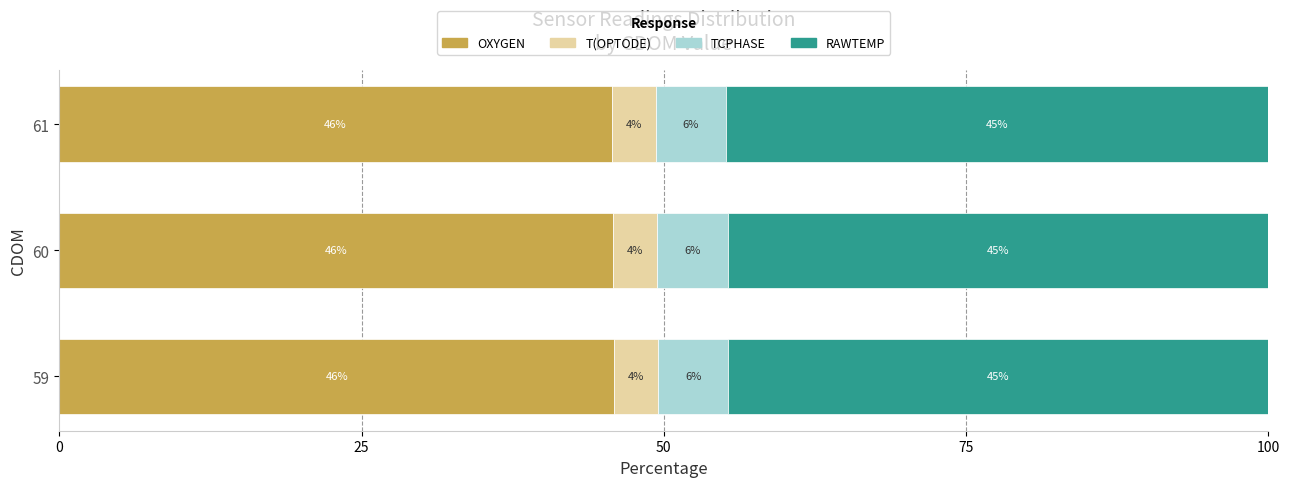

Which category has the lowest value in the OXYGEN series?

61